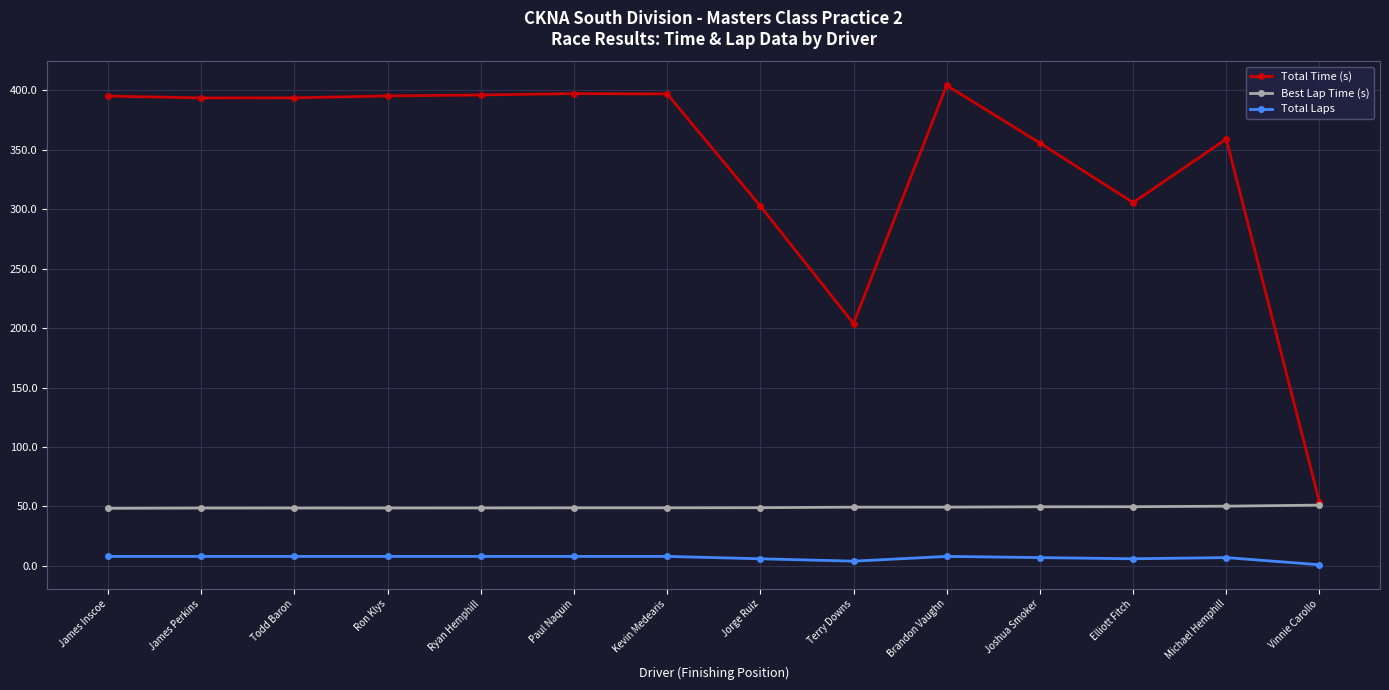

Which series has the widest spread of values?

Total Time (s)